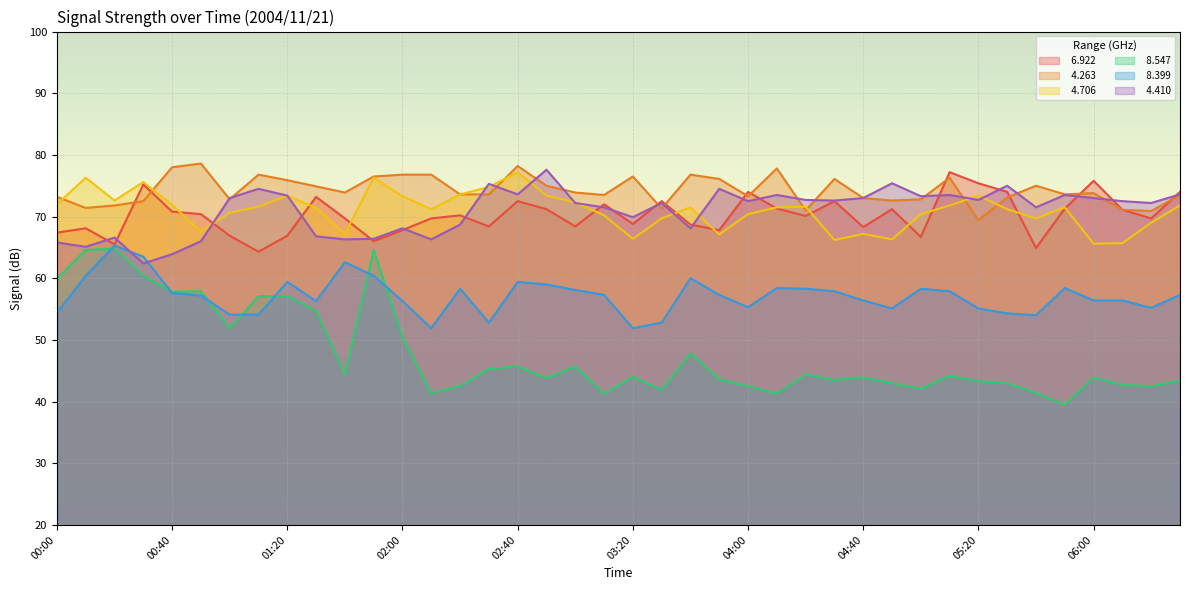

Count the number of categories in the chart.

40